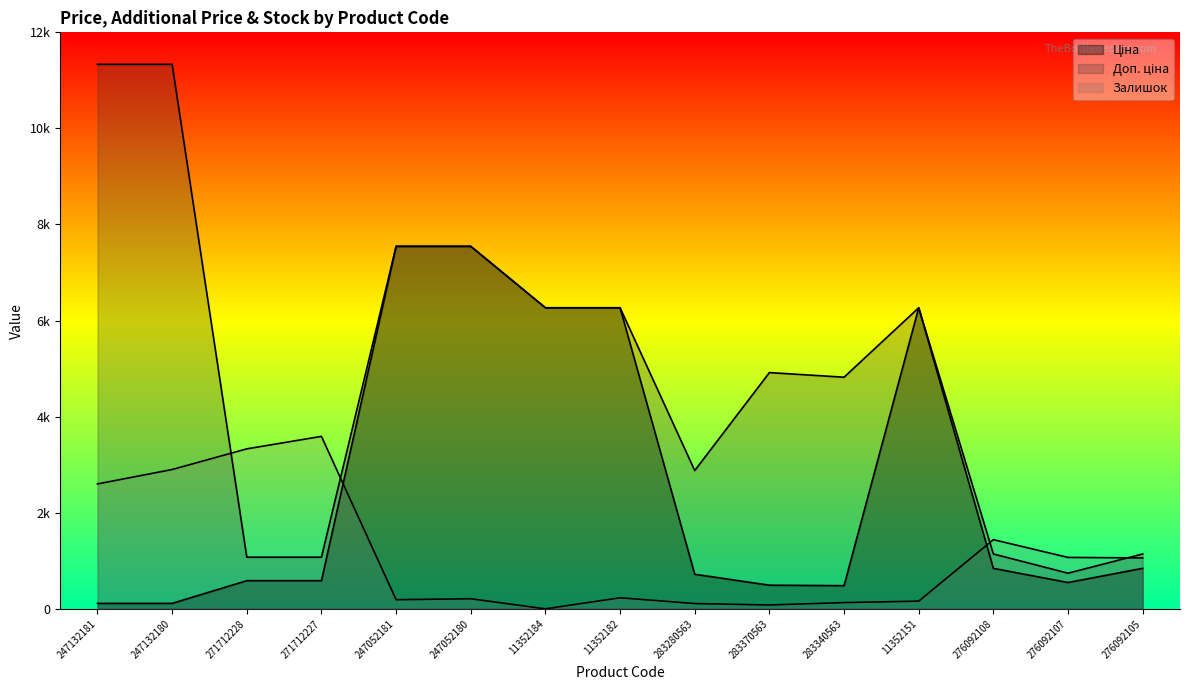

How many series are shown in this chart?

3